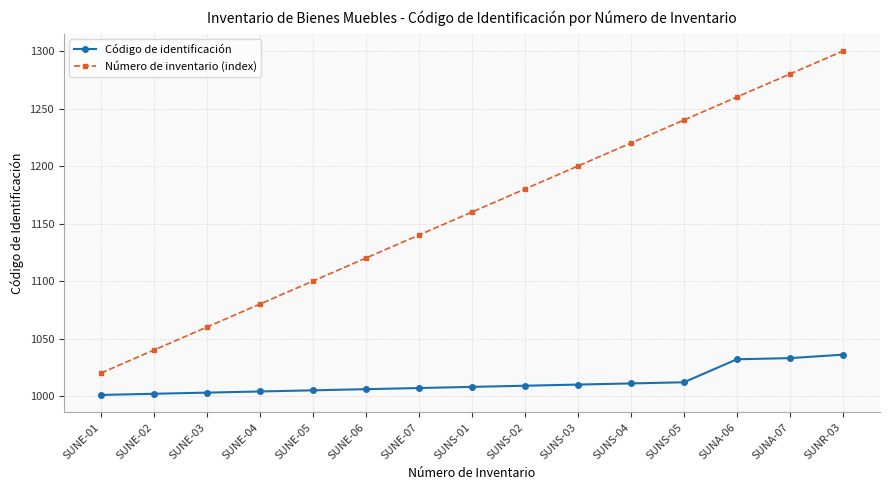

What is the difference between the maximum and second lowest values in the Código de identificación series?

34